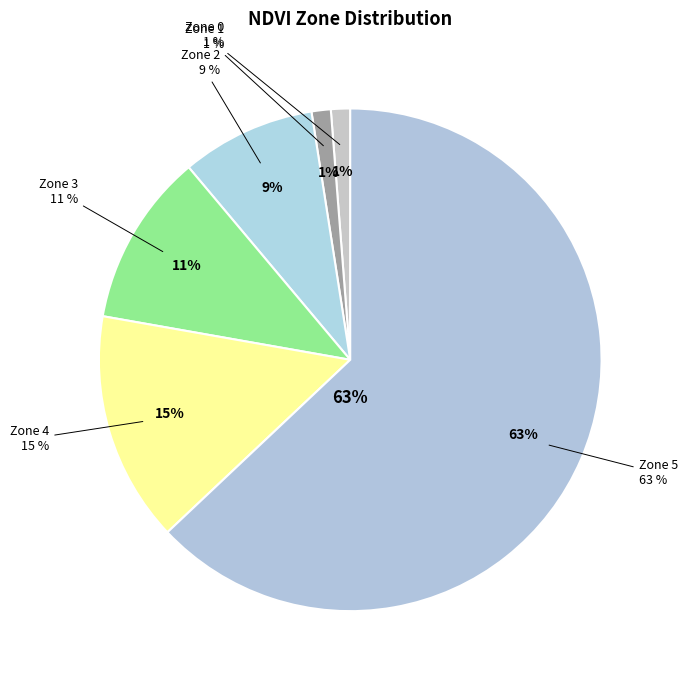

Which slice represents more than half of the pie?

Zone 5